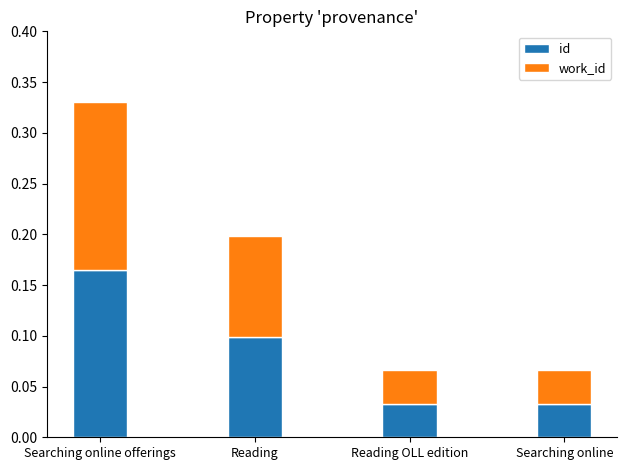

What is the sum of all id values?

0.3